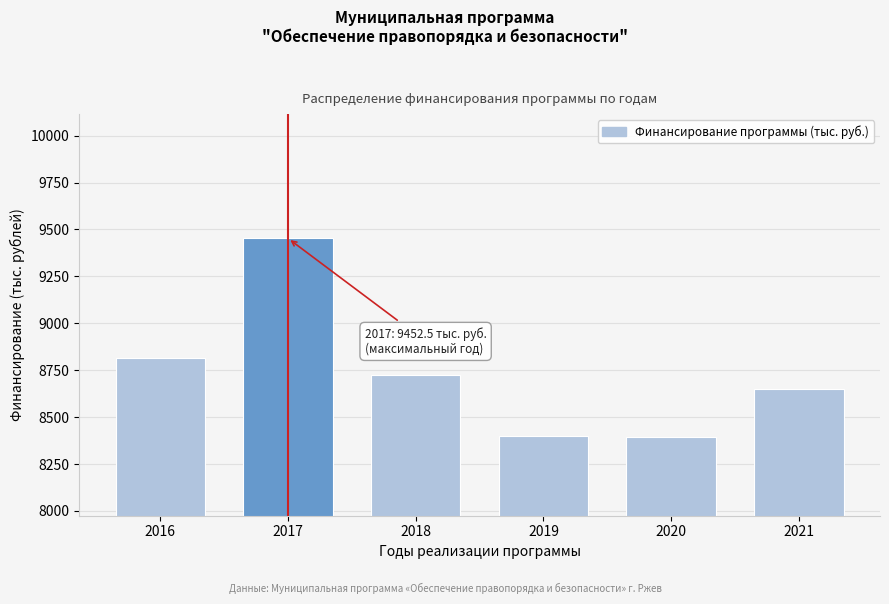

Between 2021 and 2016, which is larger?

2016